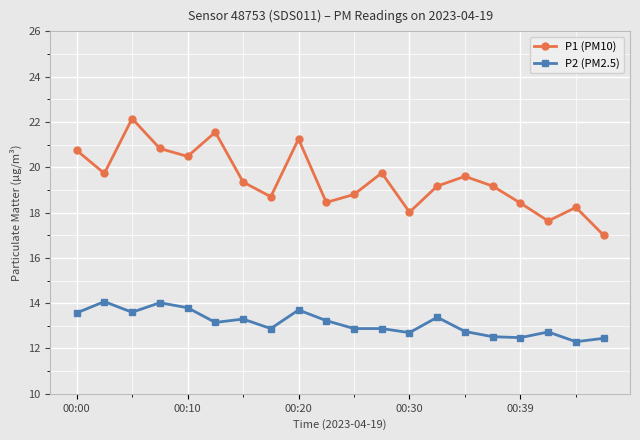

Which series has the widest spread of values?

P1 (PM10)